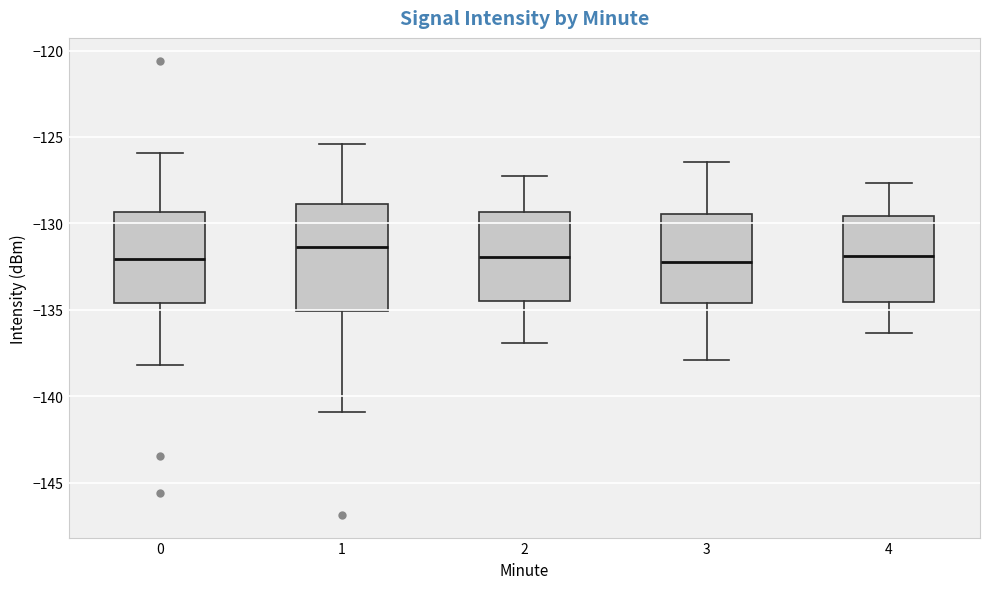

Where does the median line of the box at x = 4 sit on the y-axis? The values are not printed on the chart, so give them approximately, as read against the axis.

-132.0